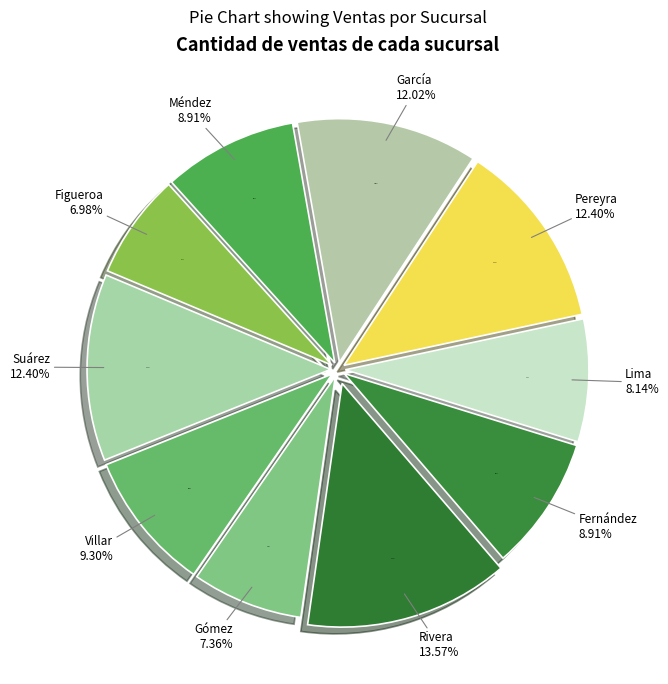

Rank the categories by value from highest to lowest.

Rivera, Suárez, Pereyra, García, Villar, Méndez, Fernández, Lima, Gómez, Figueroa